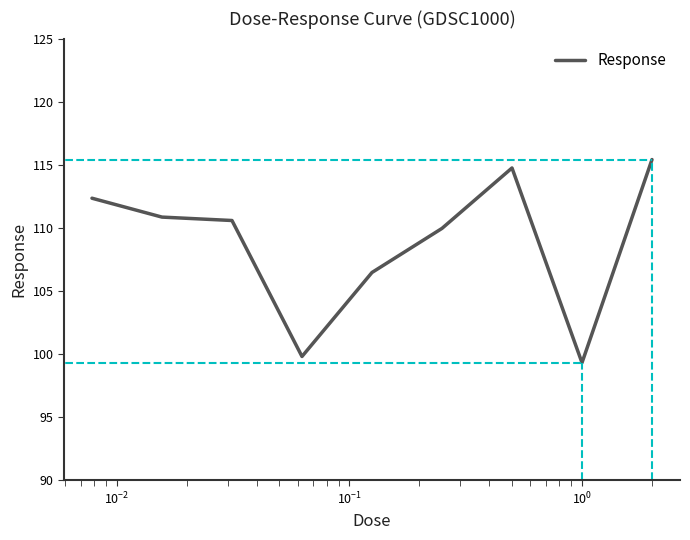

What is the greatest value displayed?

115.4